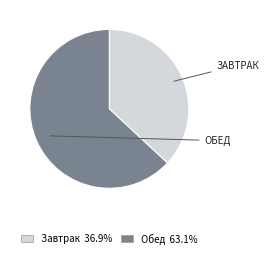

What is the smallest slice in the pie chart?

Завтрак